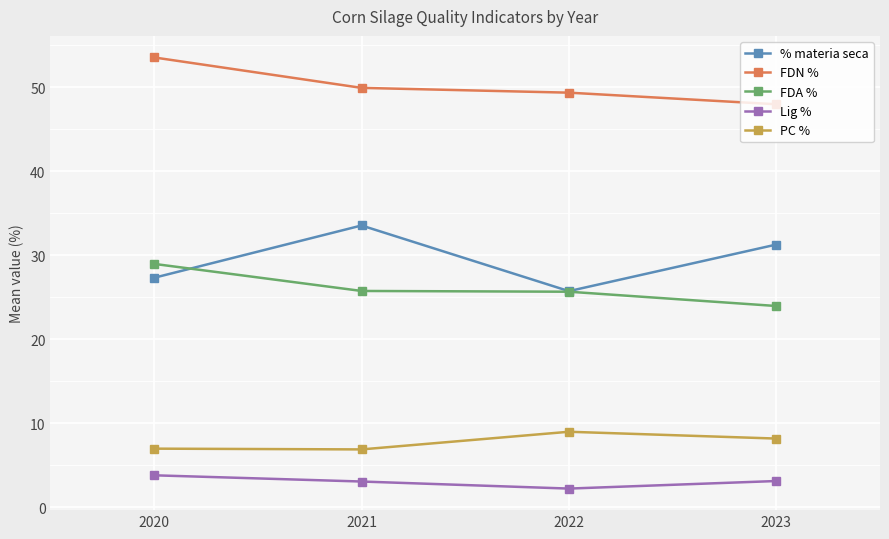

How many distinct data groups are displayed?

5